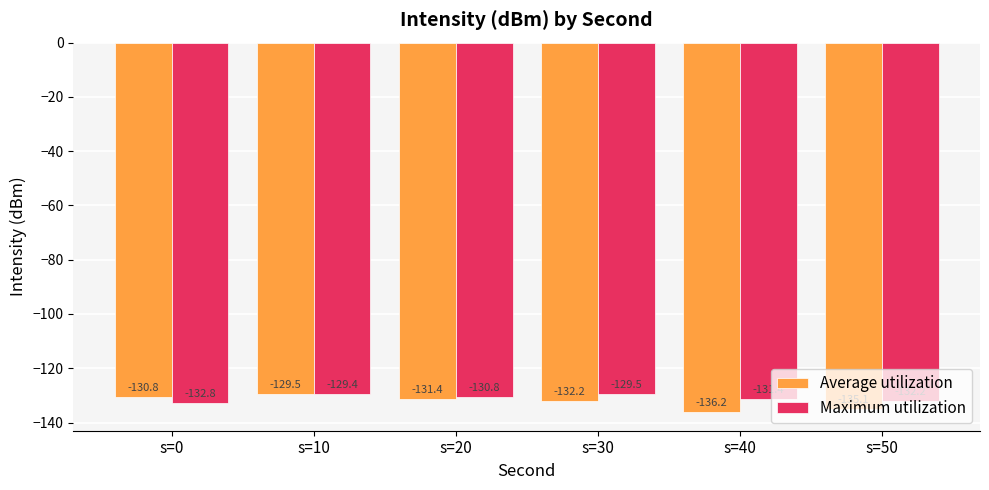

Which series has the largest total across all categories?

Maximum utilization